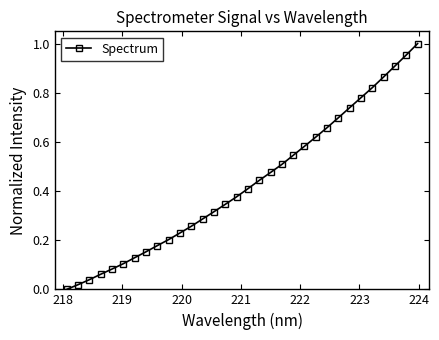

What is the sum of all values?

13.8